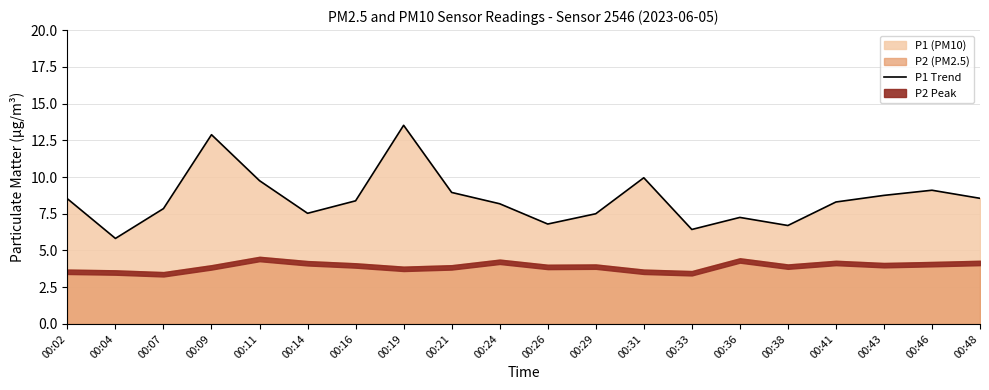

What is the value of the 15th point from the left?

7.2